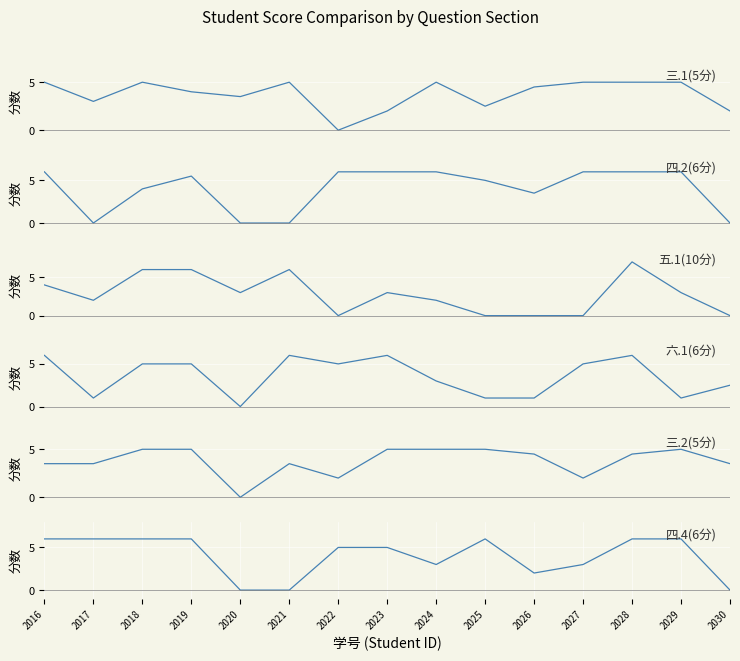

True or false: 三.1(5分) has a value of 5.0 at 2027.

True